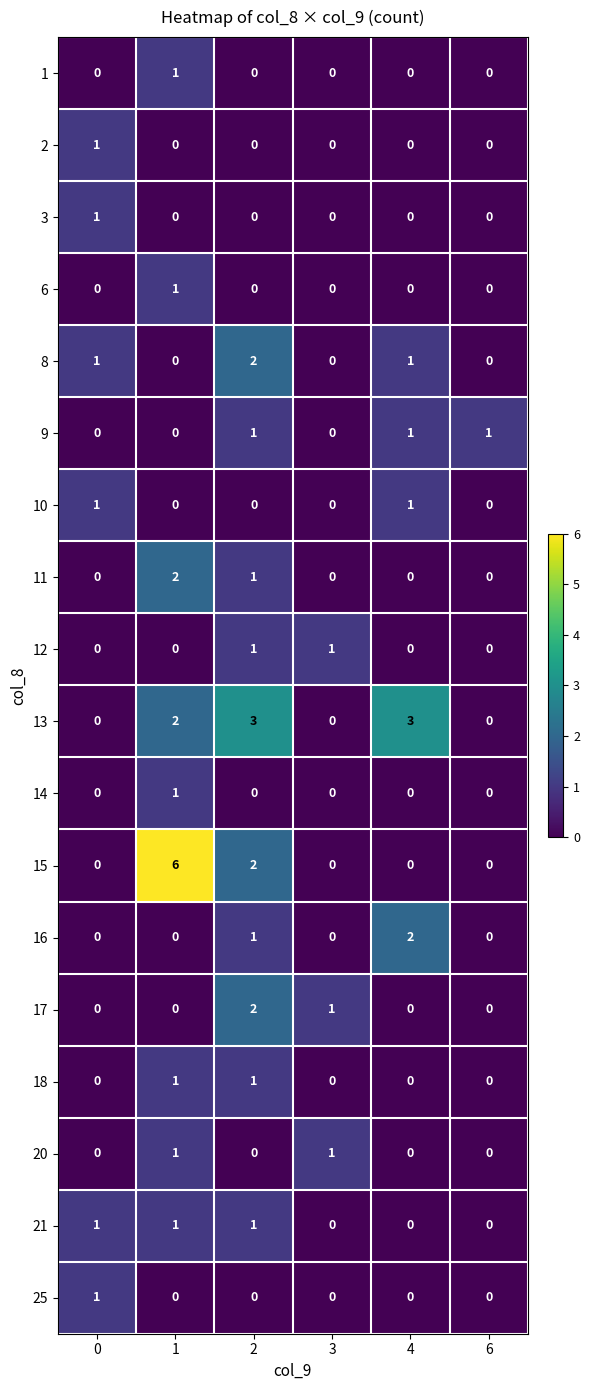

Count the number of data series in this chart.

18